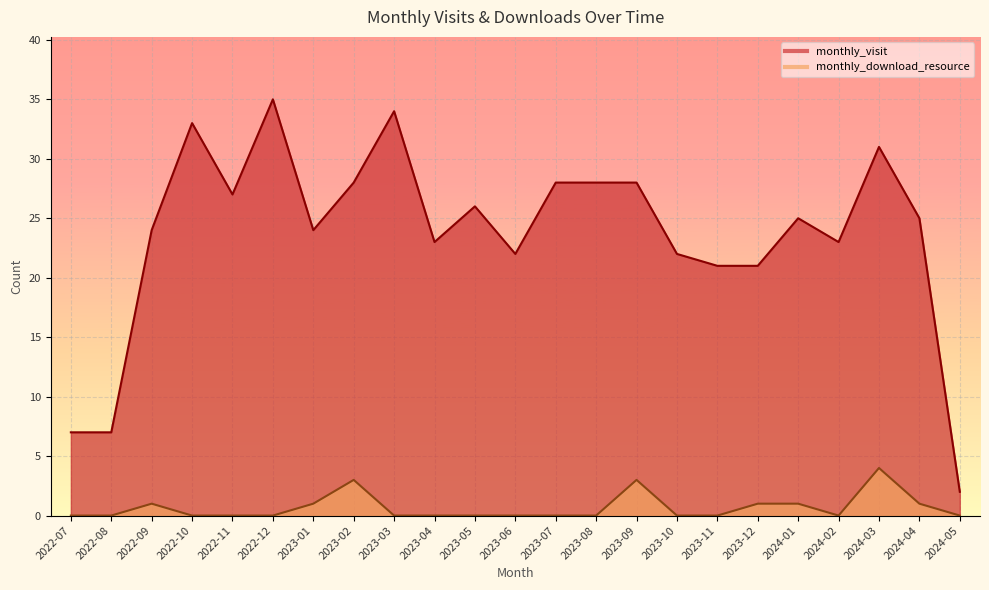

What is the value of the monthly_download_resource point at the 7th from the left?

1